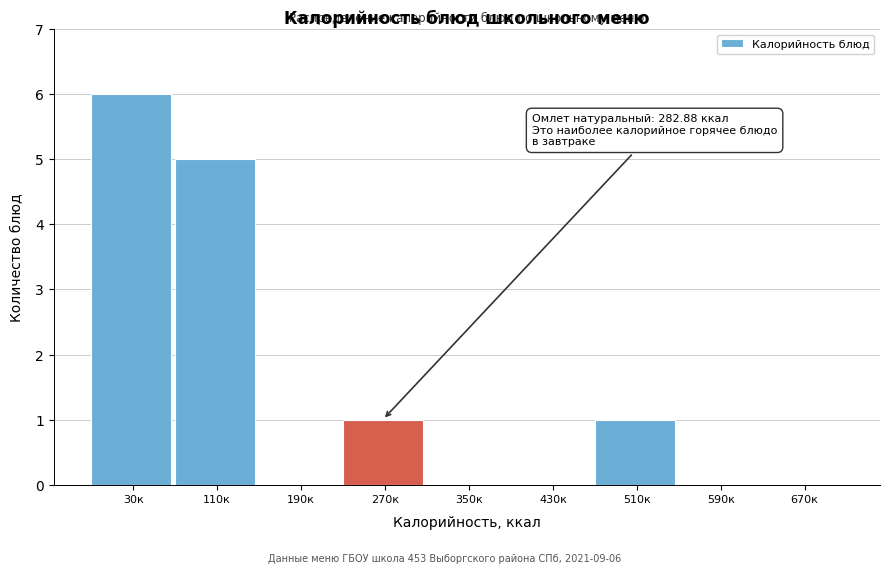

Reading right to left, list all the values displayed in this chart.

670к=0	590к=0	510к=1	430к=0	350к=0	270к=1	190к=0	110к=5	30к=6